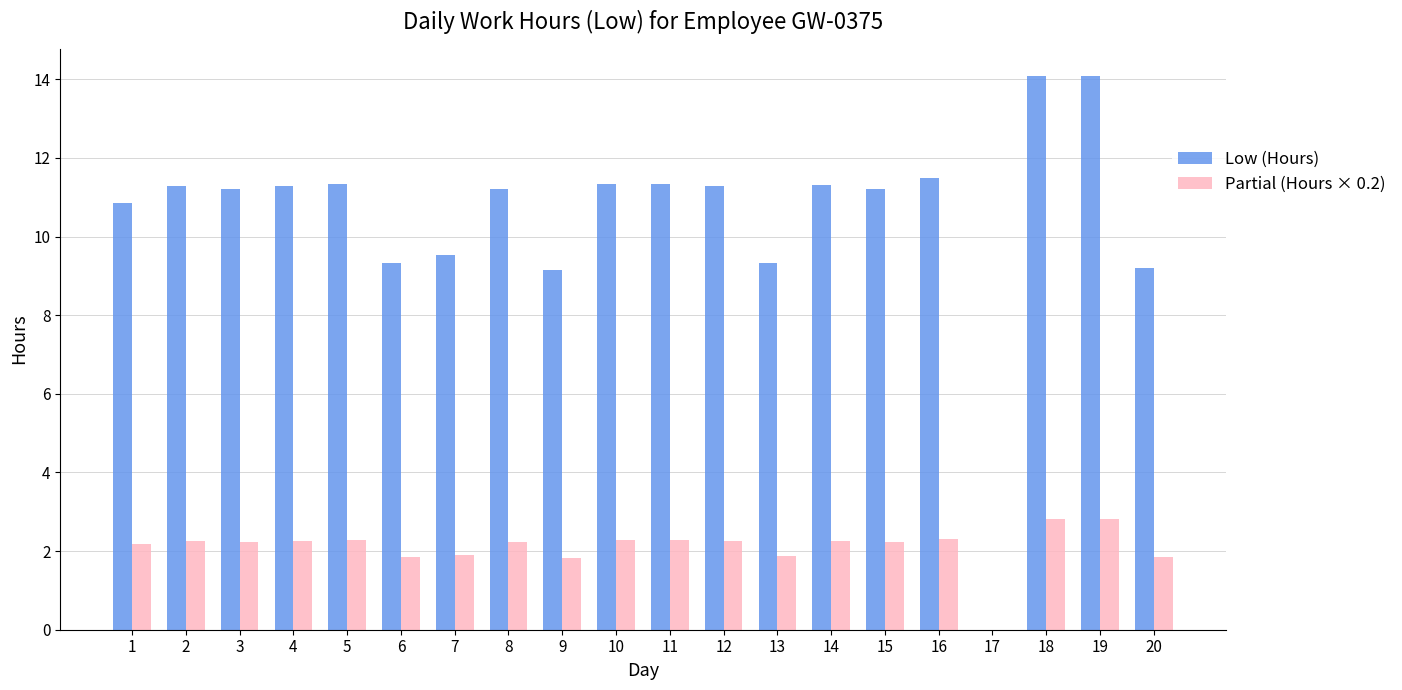

What is the sum of all Partial (Hours × 0.2) values?

42.0